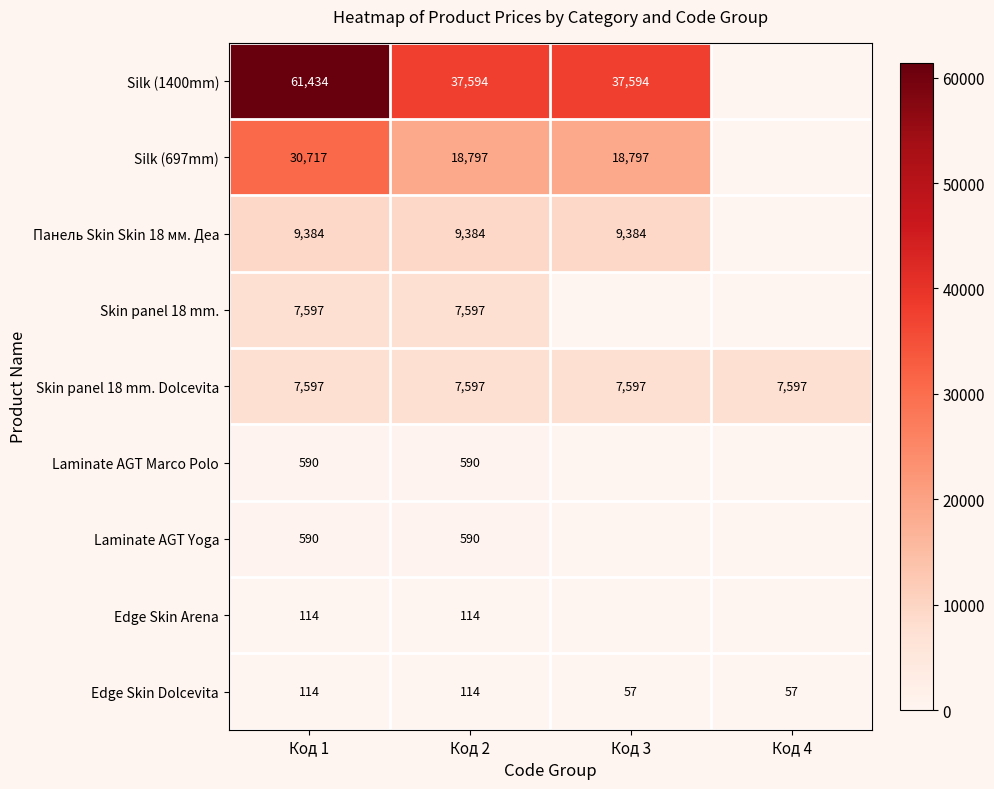

What is the minimum value shown in the chart?

57.0